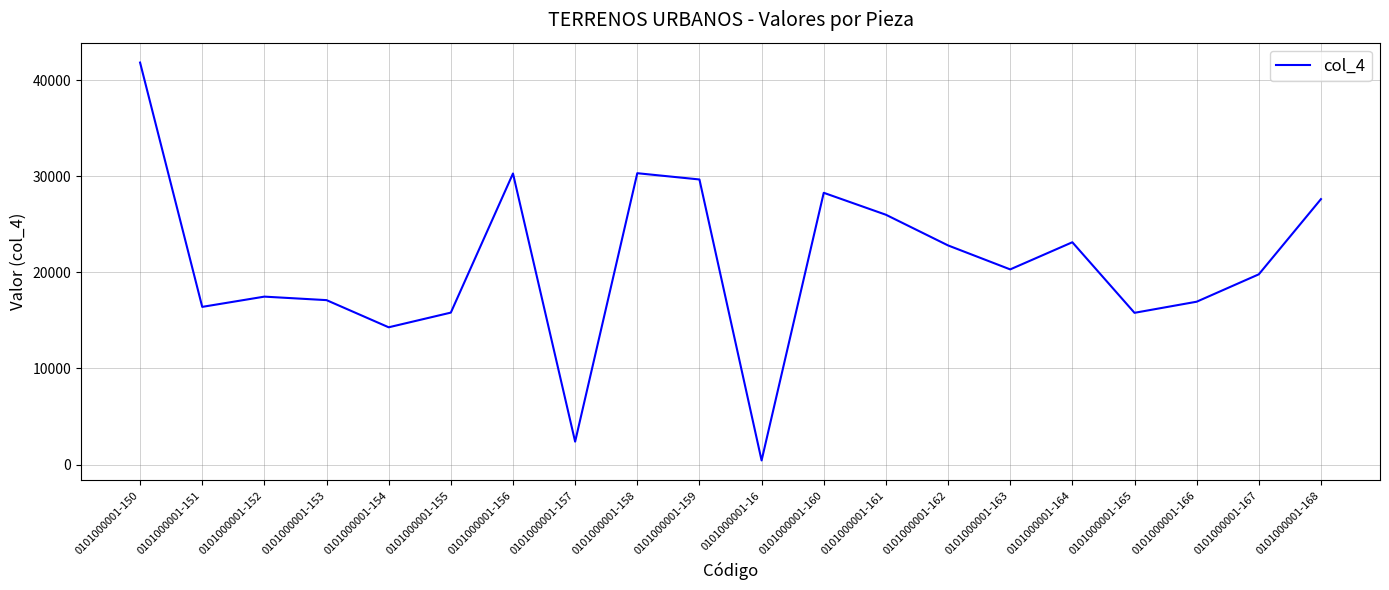

Where is the first local minimum?

0101000001-151